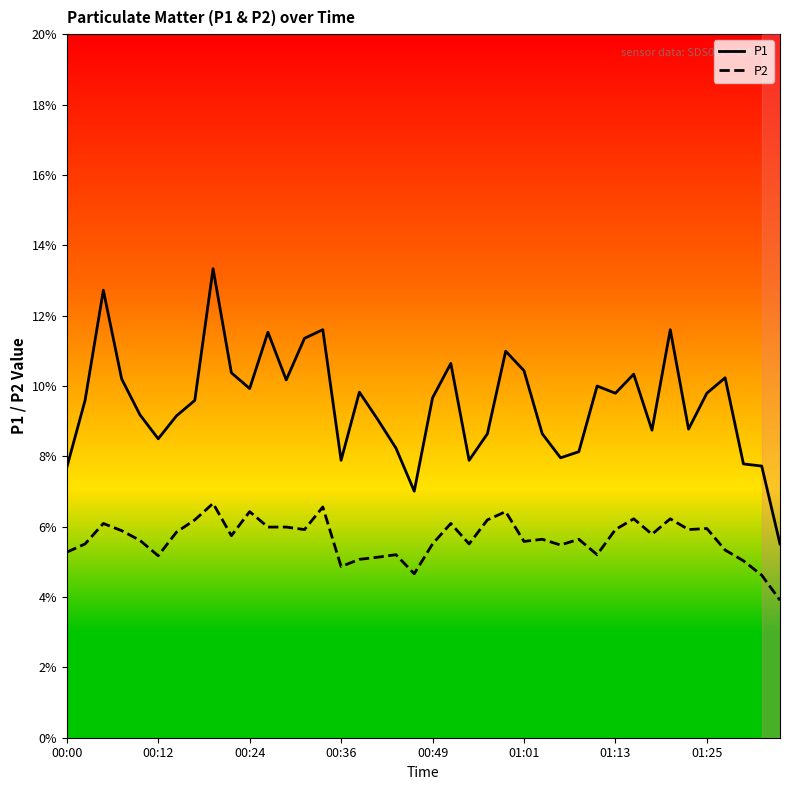

What are all the series names shown in the legend?

P1, P2